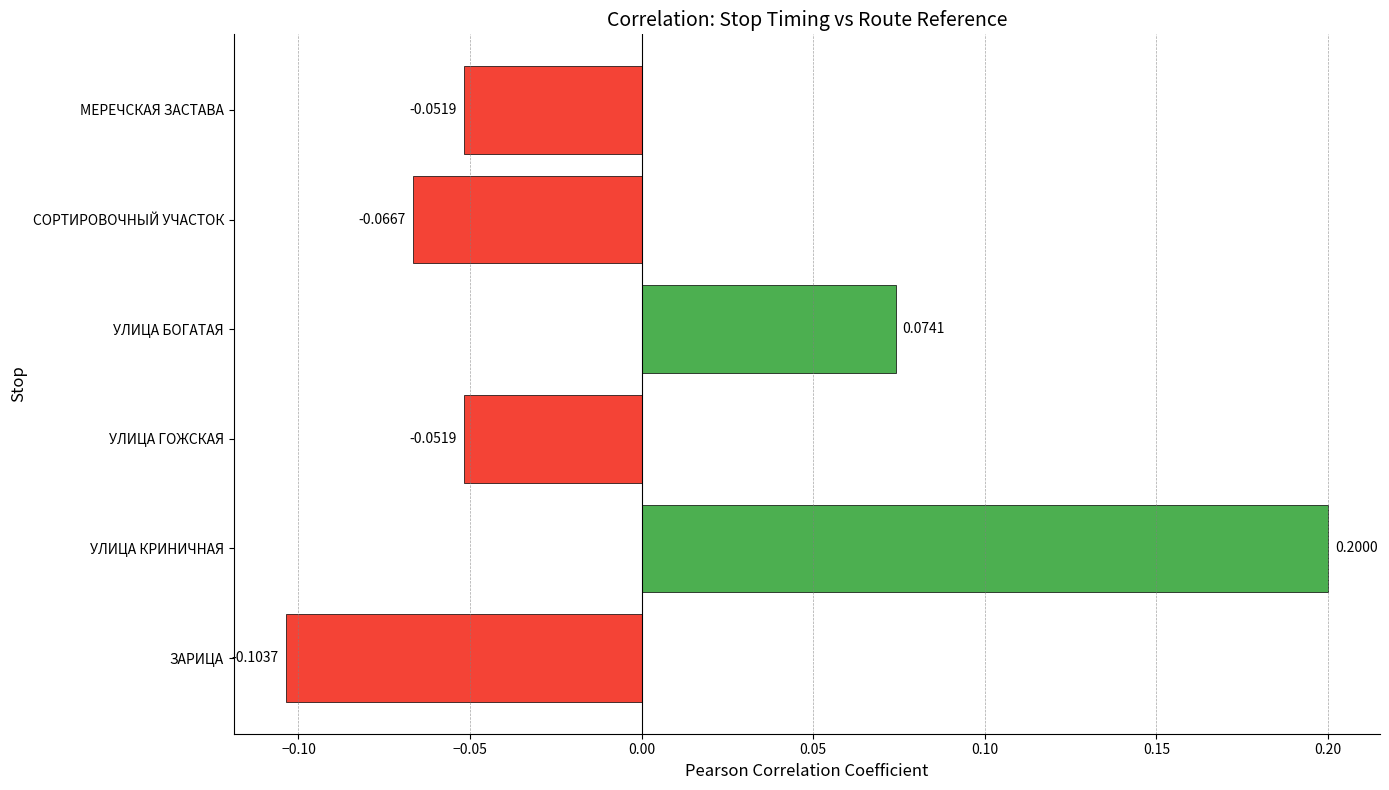

What is the difference between the maximum and minimum values?

0.3